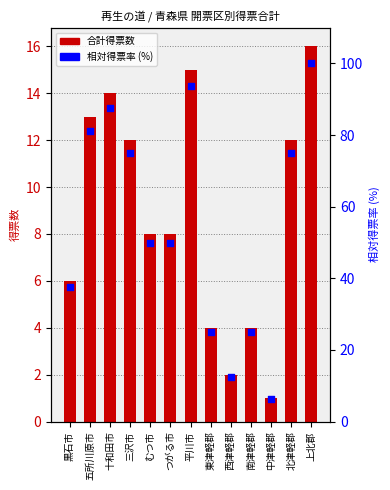

Which series contains the highest Y value?

相対得票率 (%)